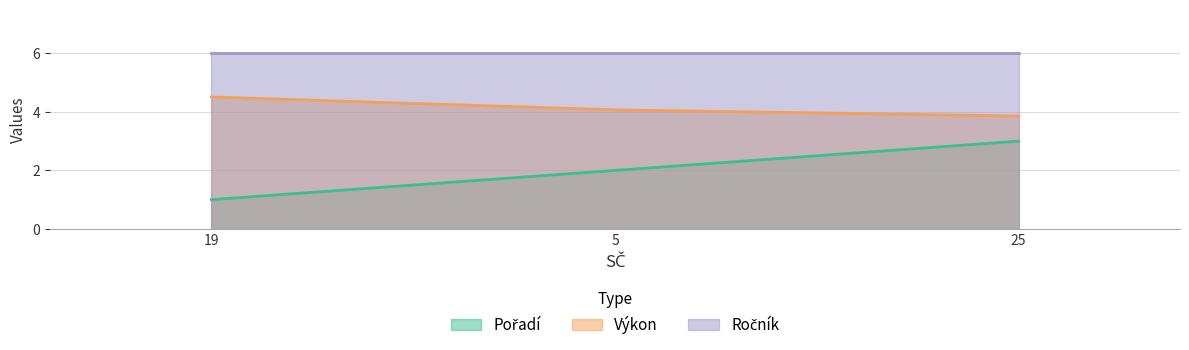

True or false: Pořadí has a value of 1.5 at 25.

False